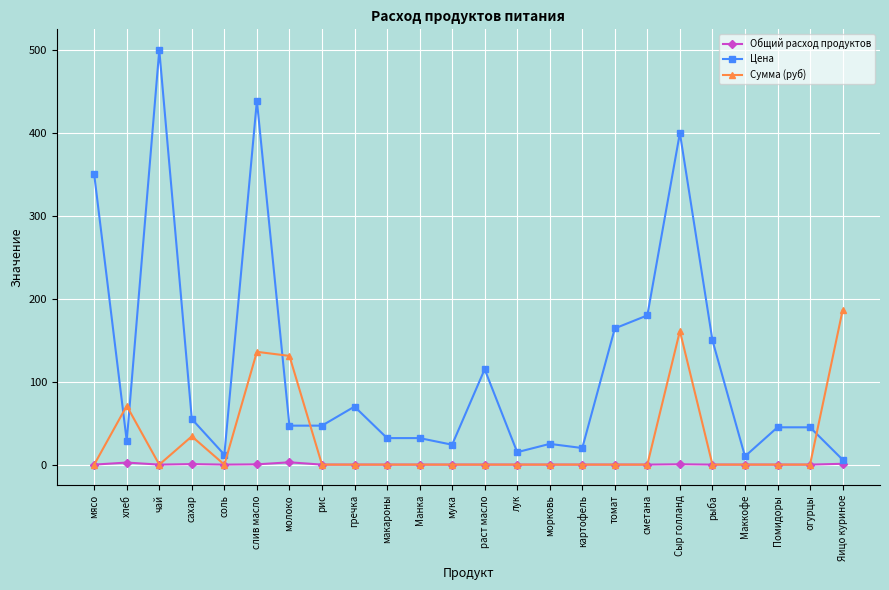

What is the highest value of the Сумма (руб) series?

186.0